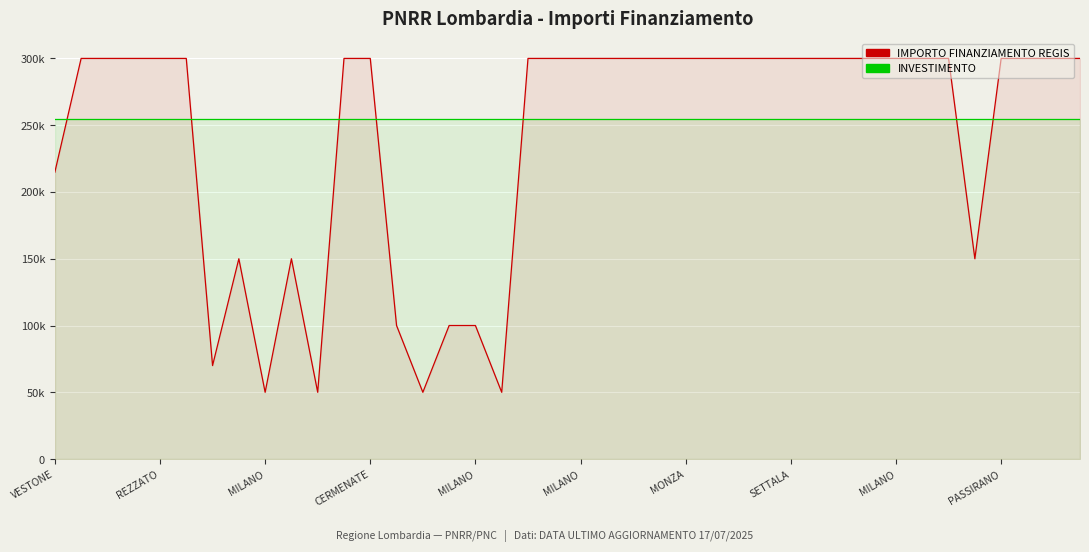

What is the average value of the IMPORTO FINANZIAMENTO REGIS series?

240870.0